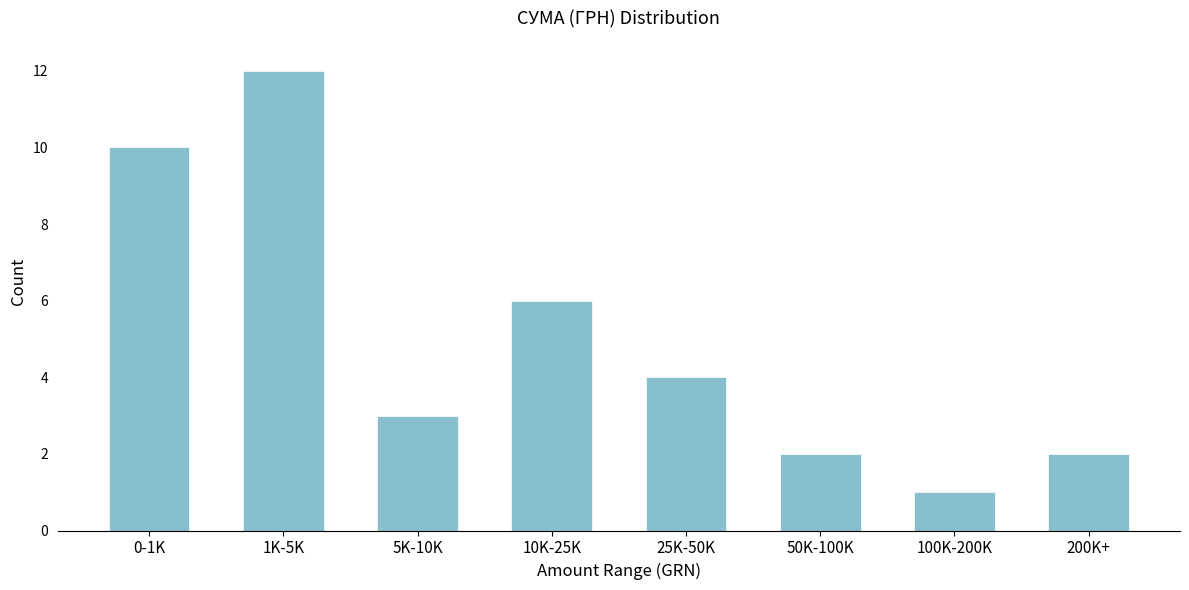

Reading left to right, extract all data points from this chart.

0-1K=10	1K-5K=12	5K-10K=3	10K-25K=6	25K-50K=4	50K-100K=2	100K-200K=1	200K+=2